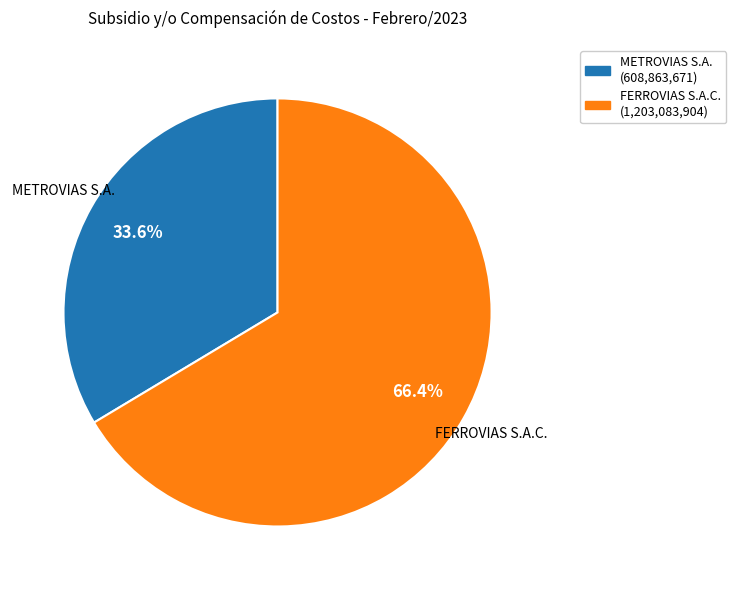

Rank the categories by value from highest to lowest.

FERROVIAS S.A.C., METROVIAS S.A.